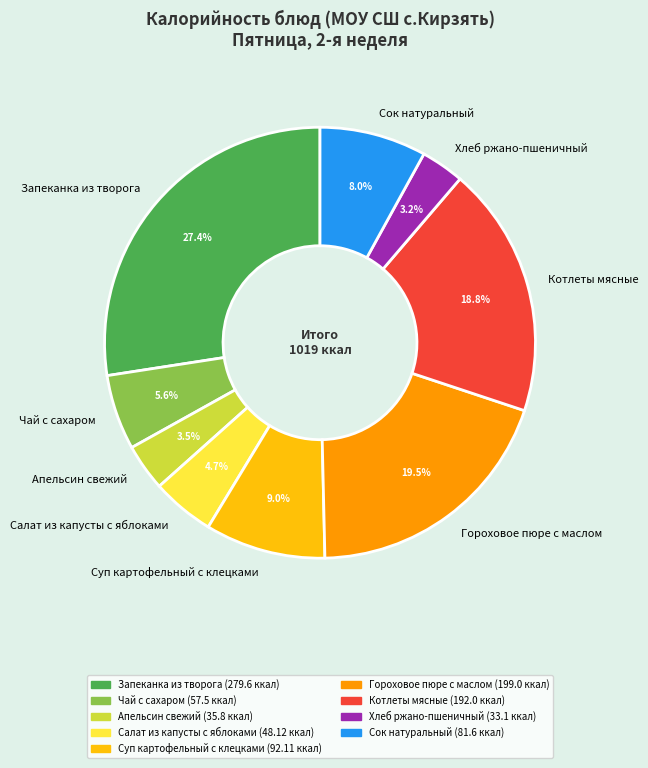

Does Суп картофельный с клецками account for over 50% of the chart?

No